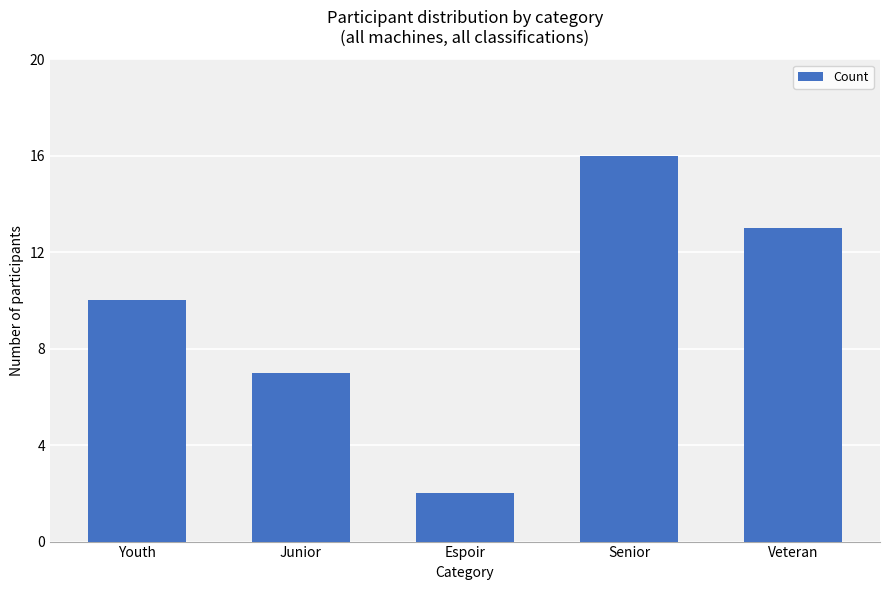

What is the sum of the values at Junior and Senior?

23